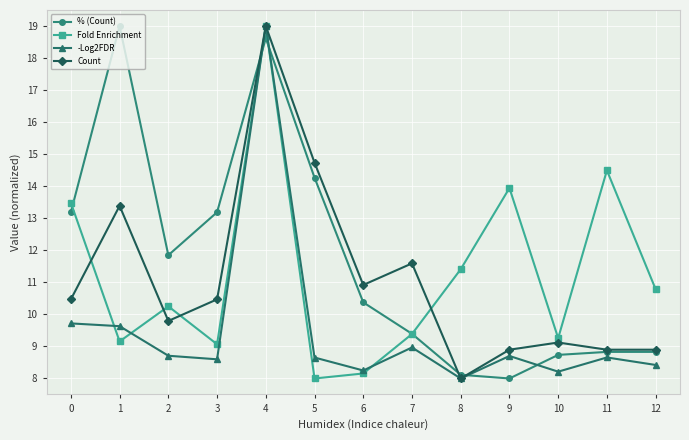

Which series ends up on top after the final intersection of Count and Fold Enrichment?

Fold Enrichment